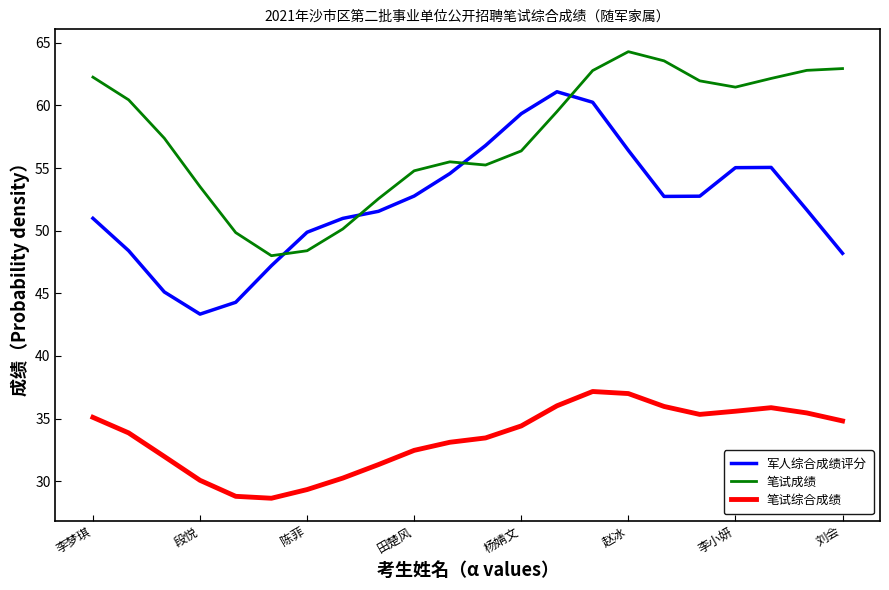

True or false: 笔试成绩 and 笔试综合成绩 intersect in this chart.

False